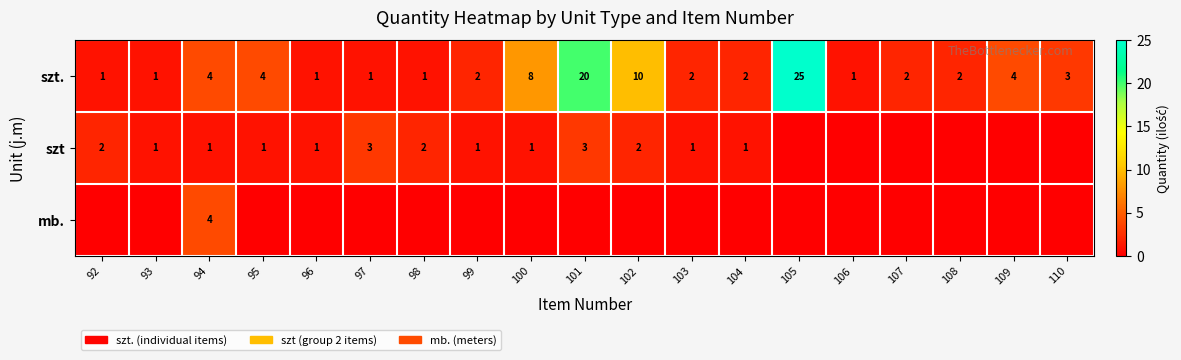

What is the total value across all series at 108?

2